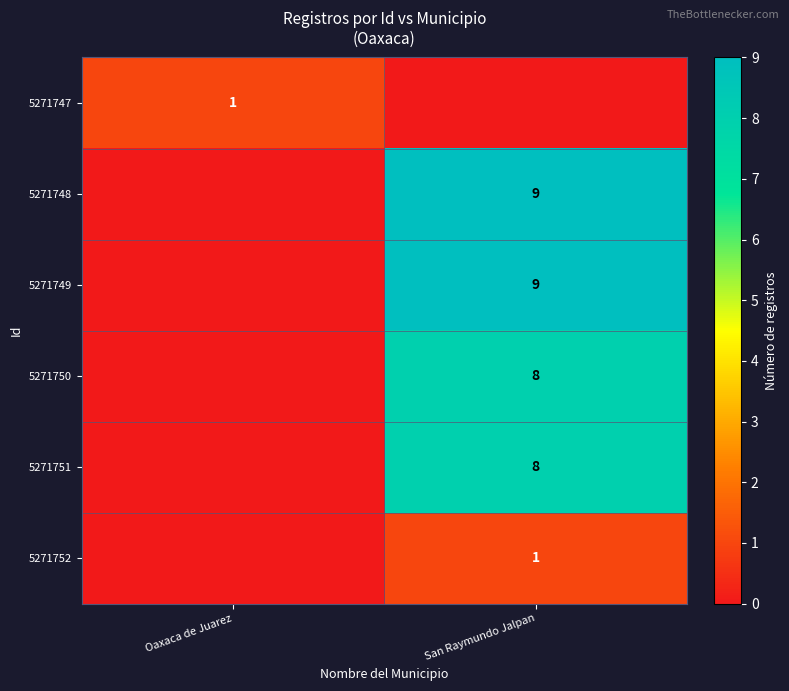

Is the value of 5271748 at San Raymundo Jalpan greater than the value of 5271751 at San Raymundo Jalpan?

Yes